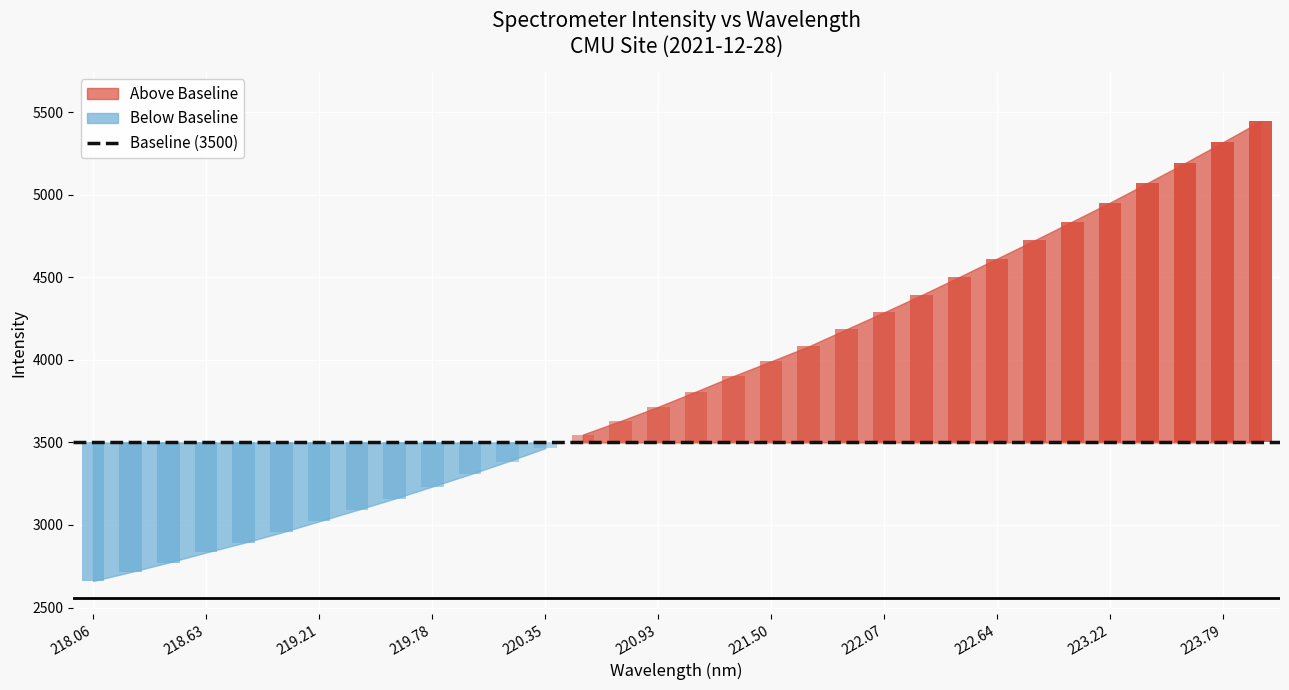

What is the difference between the second highest and second lowest values?

2603.1